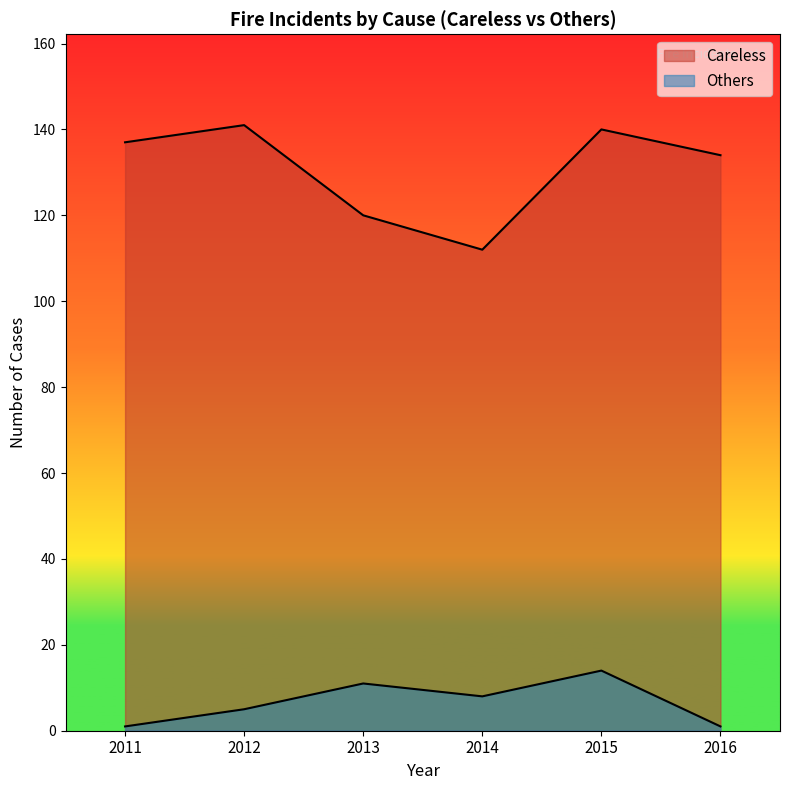

Which series has the largest total across all categories?

Careless